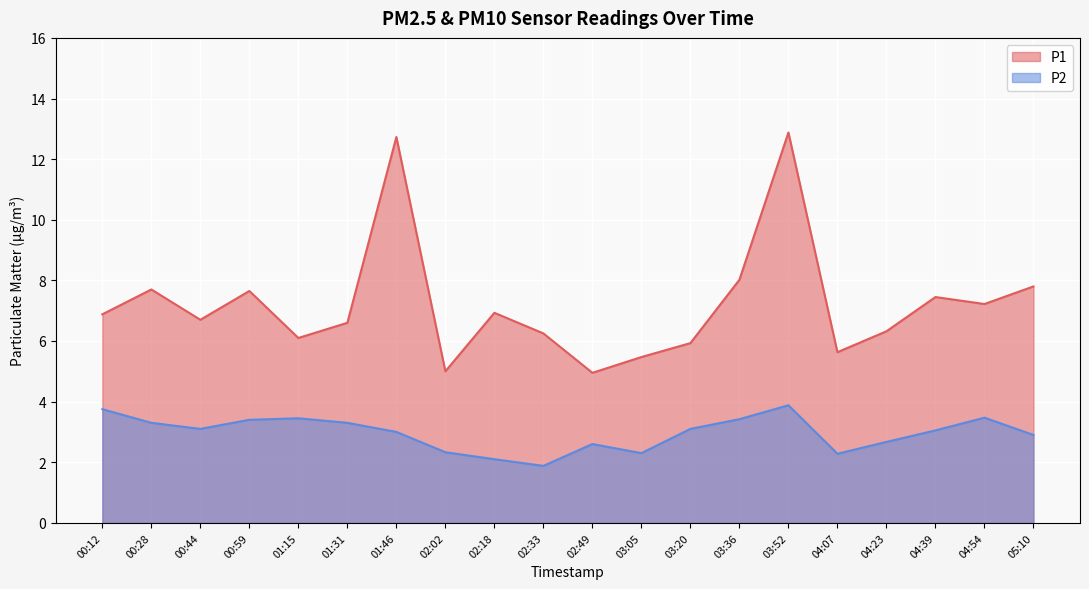

What is the minimum value for P2?

1.9